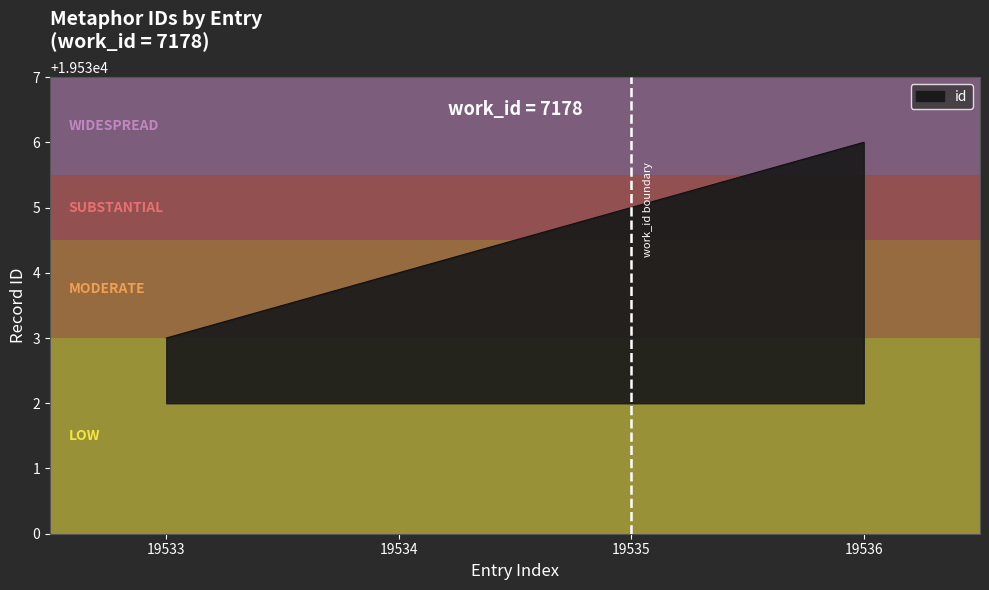

Reading left to right, extract all data points from this chart.

19533=19533	19534=19534	19535=19535	19536=19536